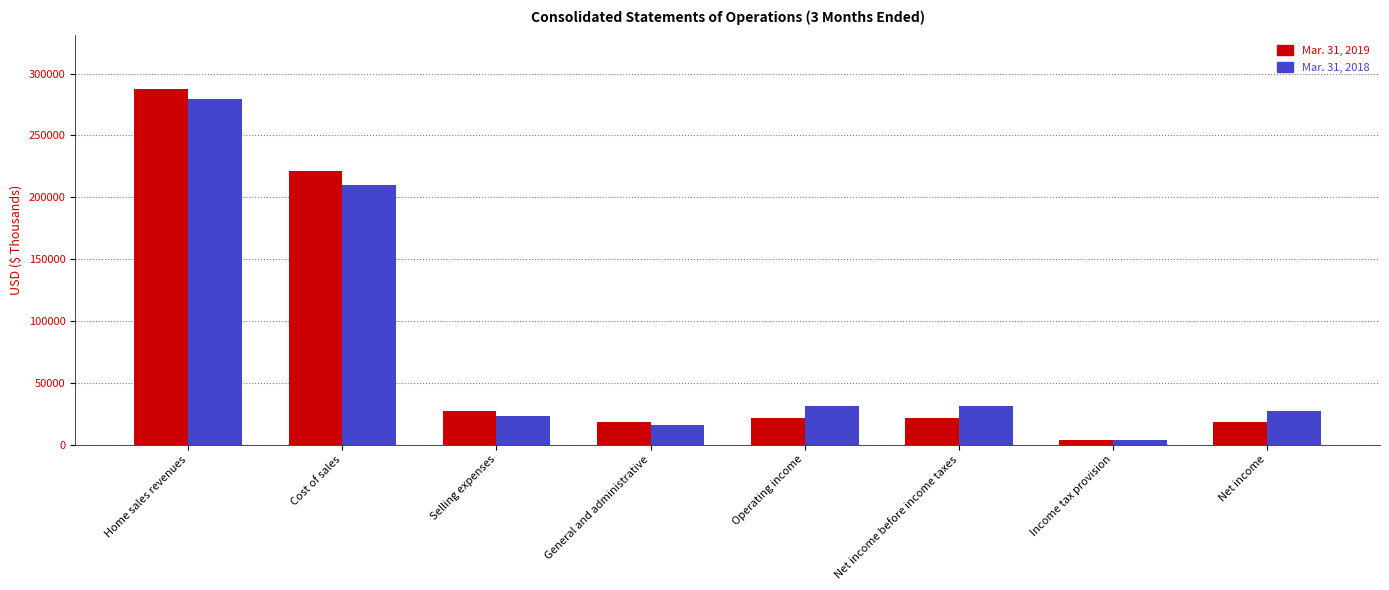

What is the greatest value displayed?

287594